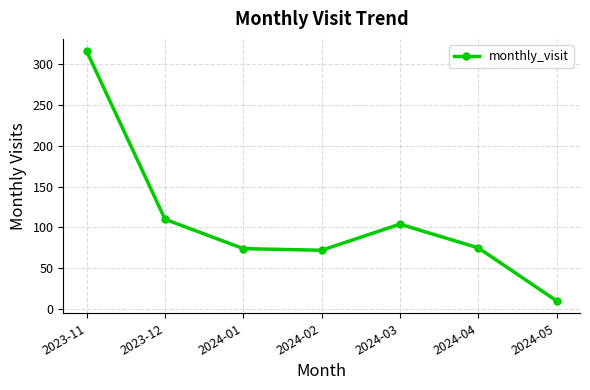

What is the change in value from 2024-01 to 2024-05?

-64